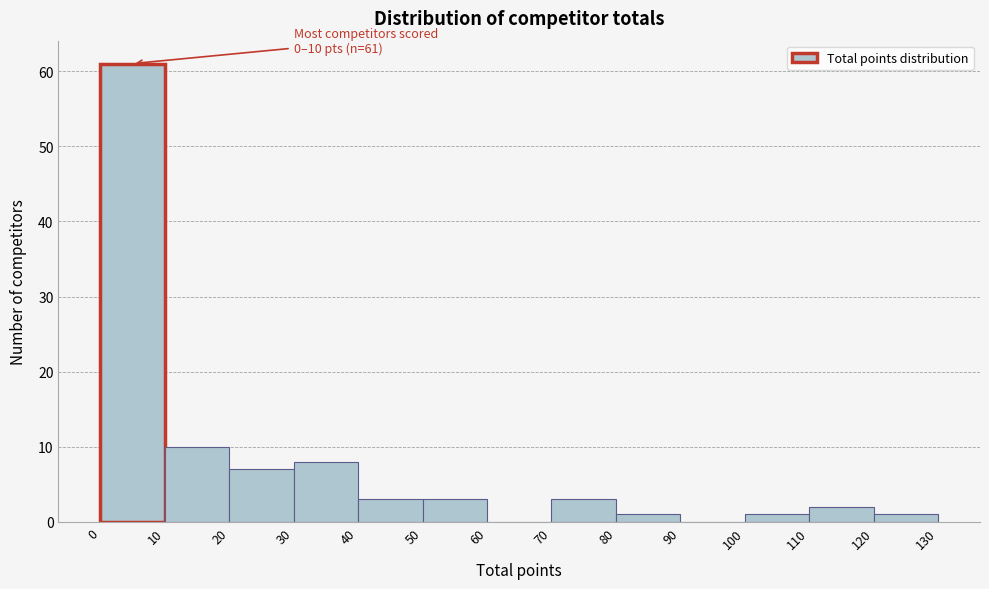

Which range on the x-axis has the tallest bar?

0 to 10